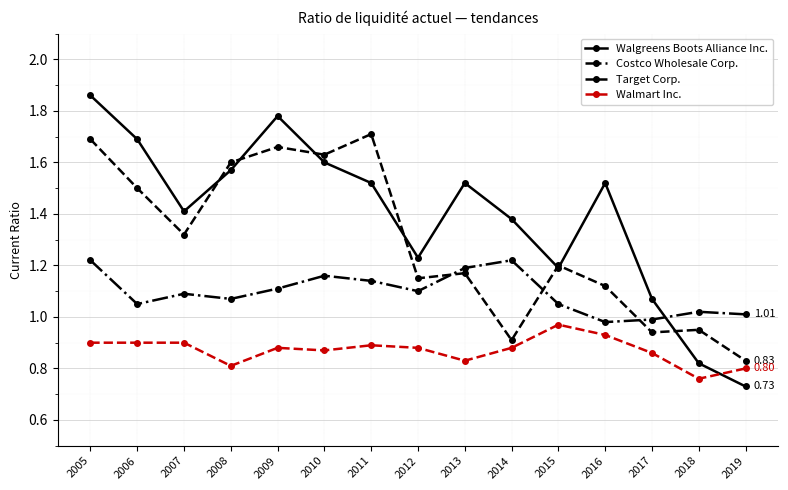

In Walgreens Boots Alliance Inc., how many points are higher than both neighbors (excluding endpoints)?

3